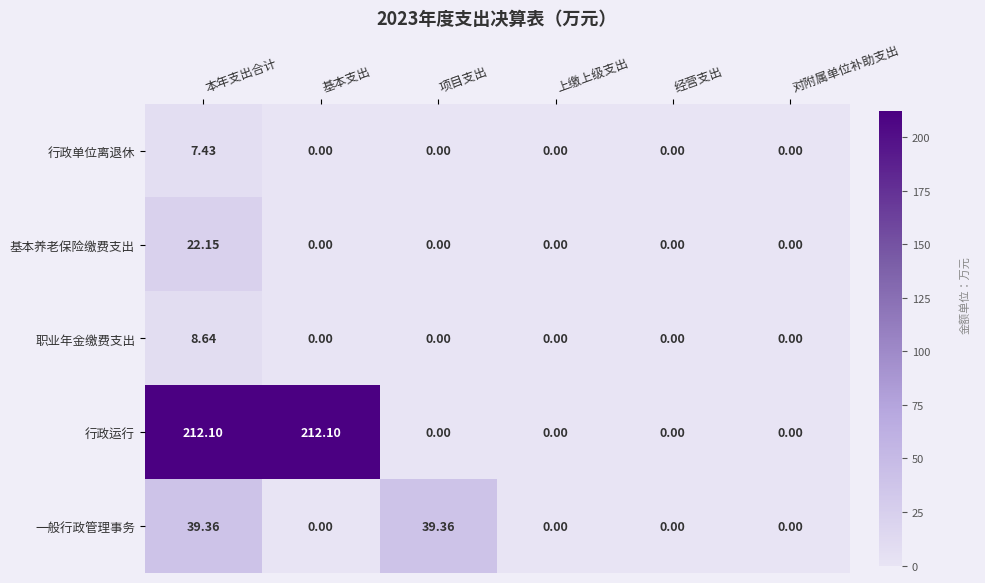

Which series has the widest spread of values?

行政运行